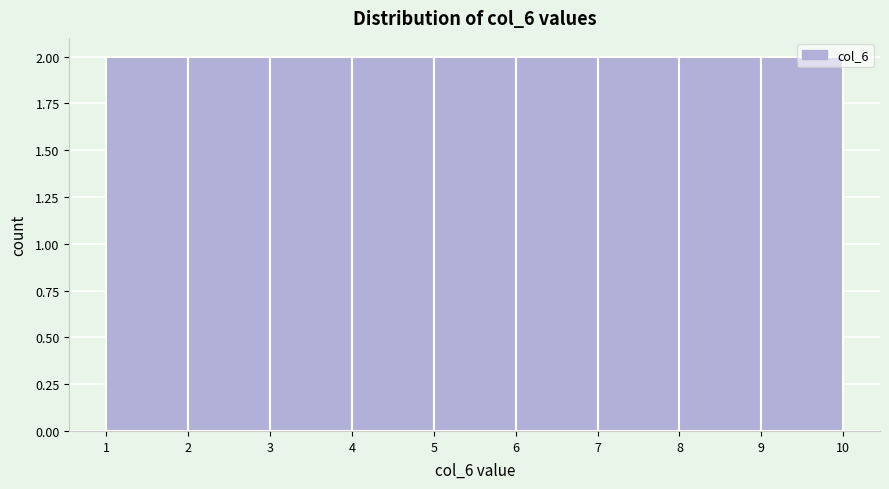

Reading left to right, list every bar in this chart as the range it spans on the x-axis followed by its height. The values are not printed on the chart, so give them approximately, as read against the axis.

1 to 2: 2
2 to 3: 2
3 to 4: 2
4 to 5: 2
5 to 6: 2
6 to 7: 2
7 to 8: 2
8 to 9: 2
9 to 10: 2